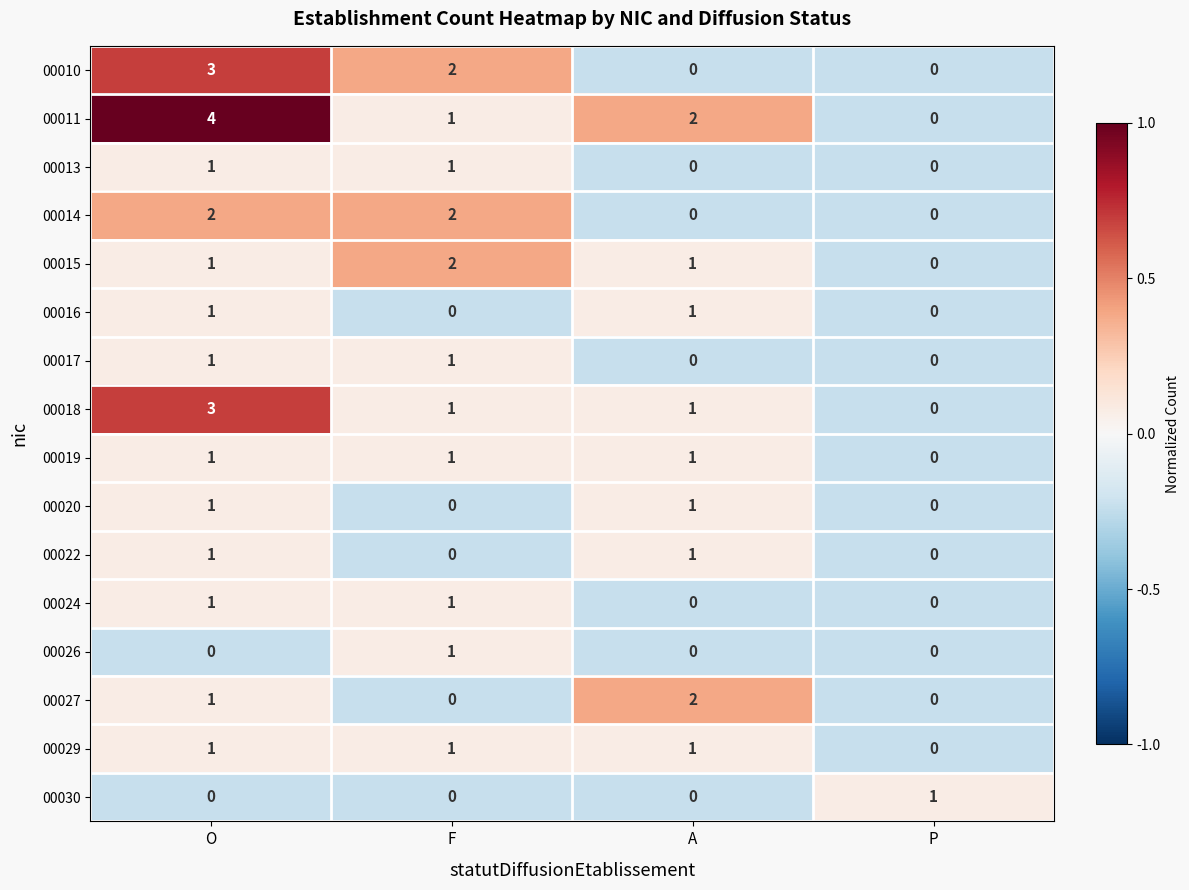

What is the greatest value displayed?

4